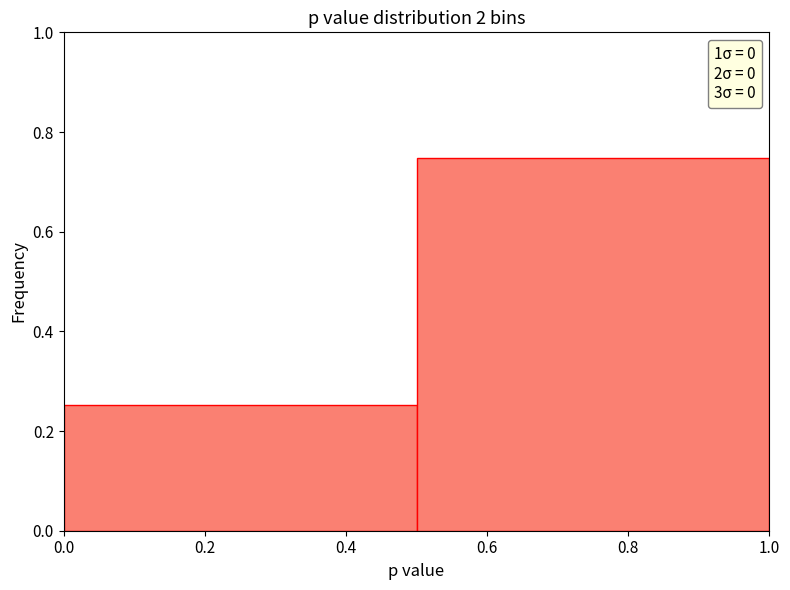

Reading left to right, list every bar in this chart as the range it spans on the x-axis followed by its height. The values are not printed on the chart, so give them approximately, as read against the axis.

0.0 to 0.5: 0.26
0.5 to 1.0: 0.74